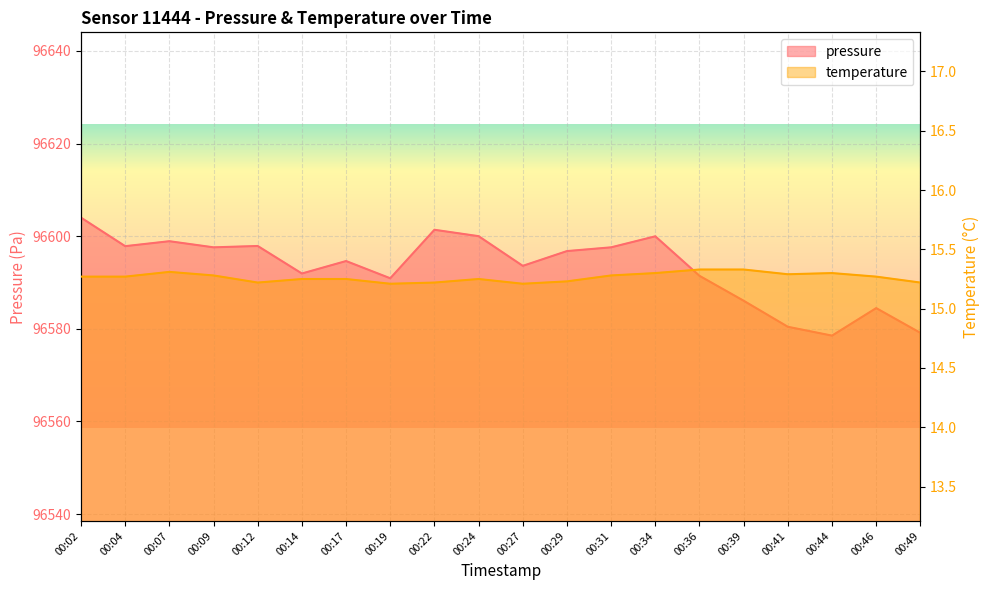

Which series has the widest spread of values?

pressure